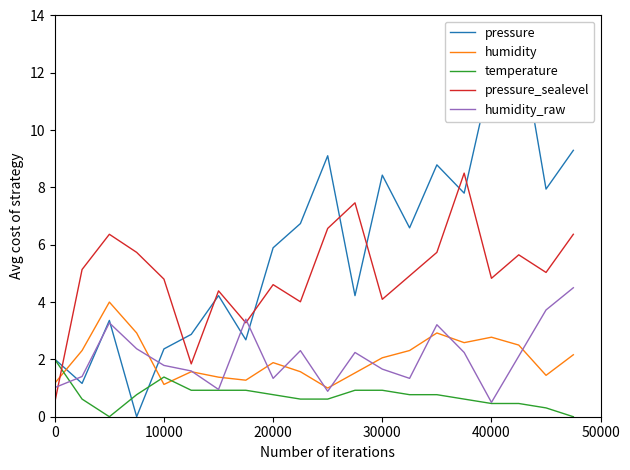

What is the highest value of the temperature series?

2.0